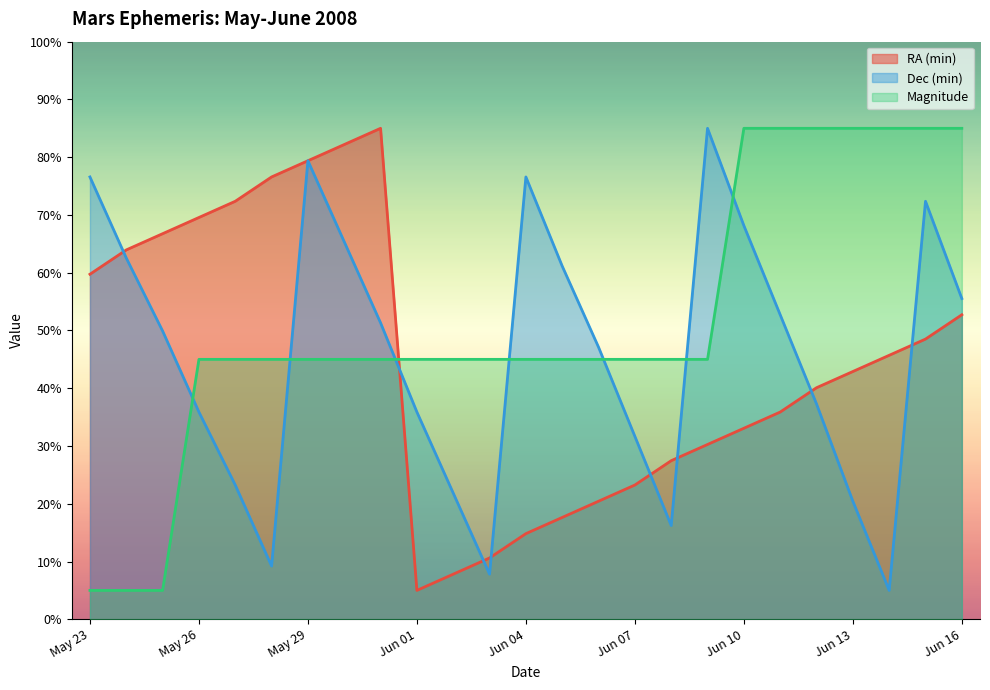

Where is the first local minimum for RA (min)?

Jun 01